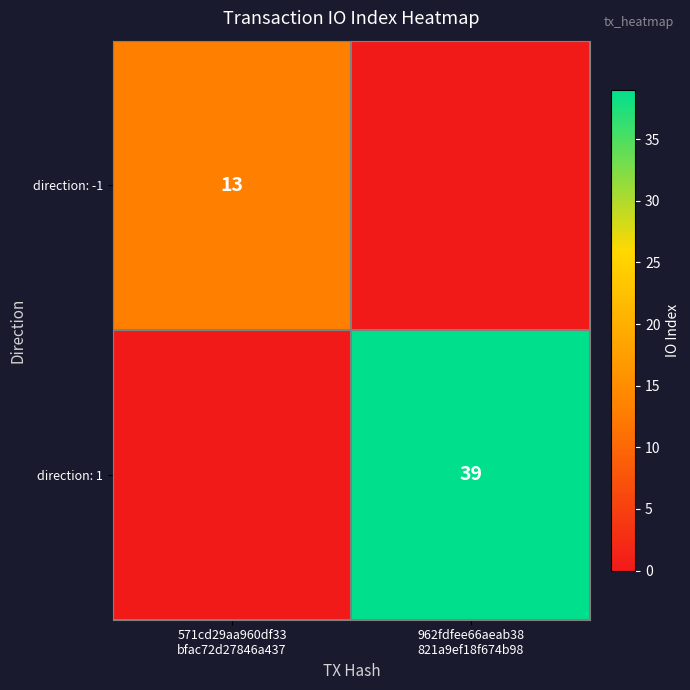

What is the difference between the highest and lowest values at 571cd29aa960df33
bfac72d27846a437?

13